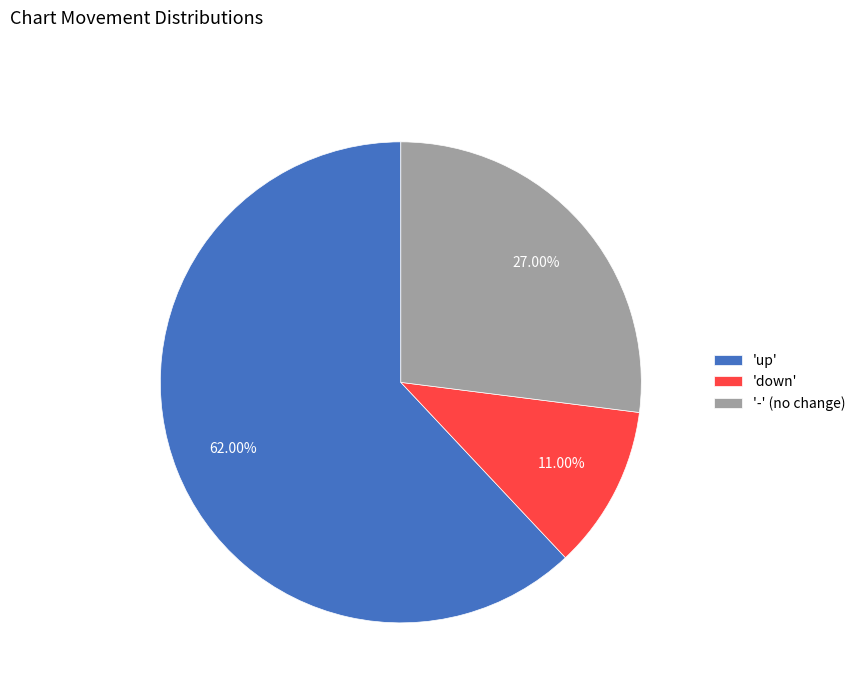

What is the ratio of the value at 'up' to the value at '-' (no change)?

2.3